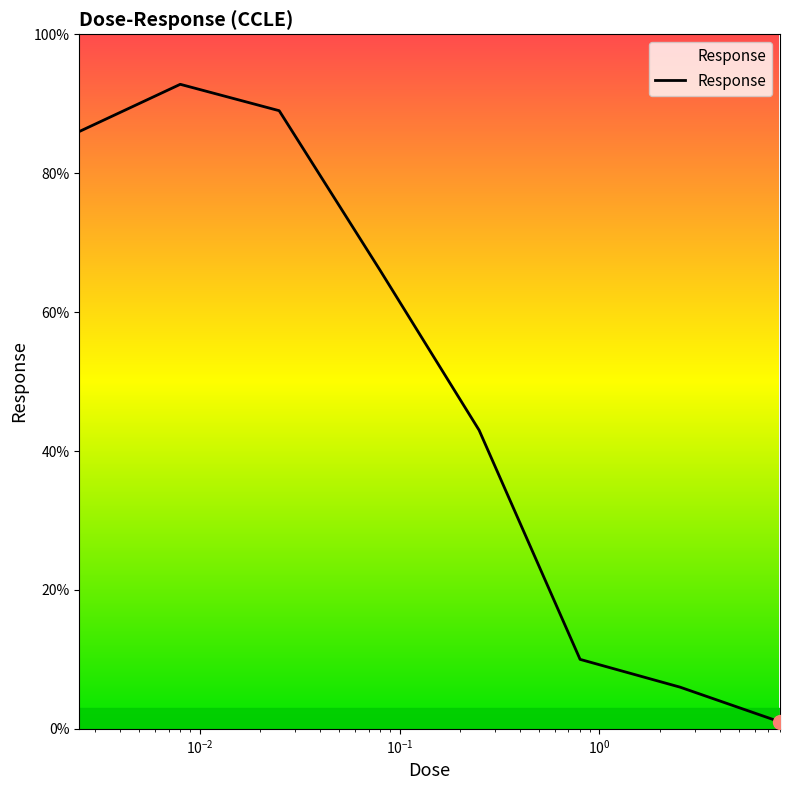

What is the difference between the maximum and minimum values?

91.8